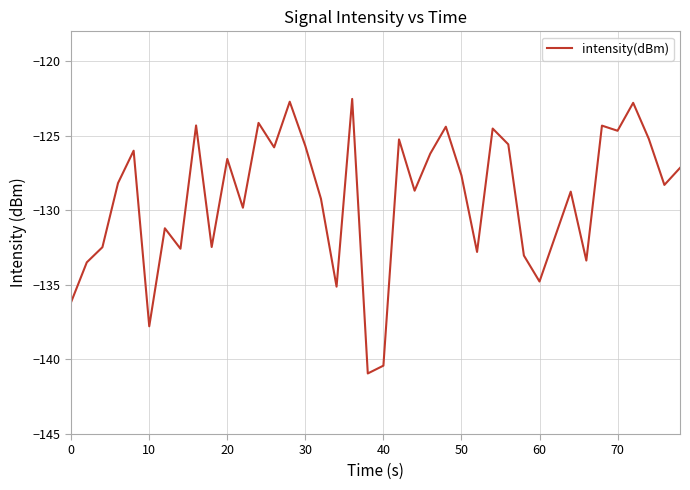

What is the difference between the maximum and minimum values?

18.4